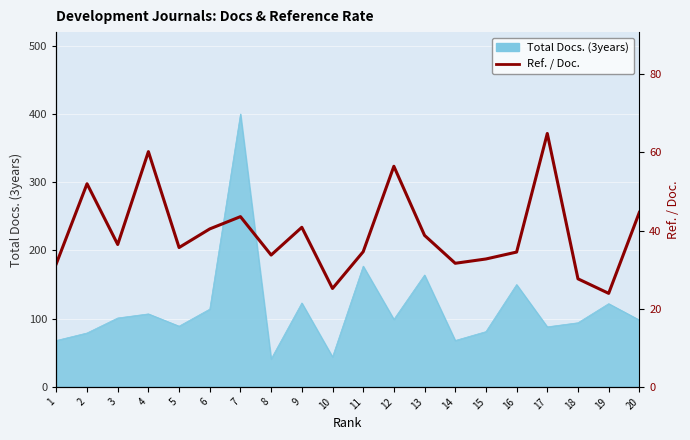

What is the sum of the values at 5 and 14?

67.3